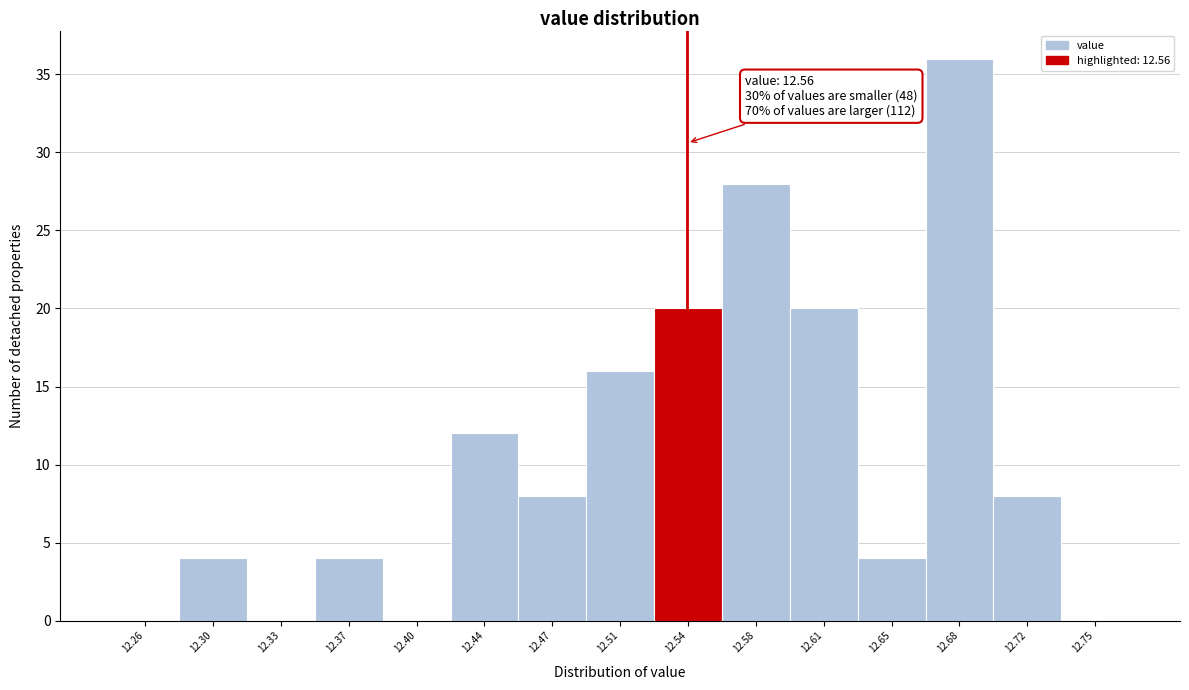

Reading left to right, extract all data points from this chart.

12.26=0	12.30=4	12.33=0	12.37=4	12.40=0	12.44=12	12.47=8	12.51=16	12.54=20	12.58=28	12.61=20	12.65=4	12.68=36	12.72=8	12.75=0